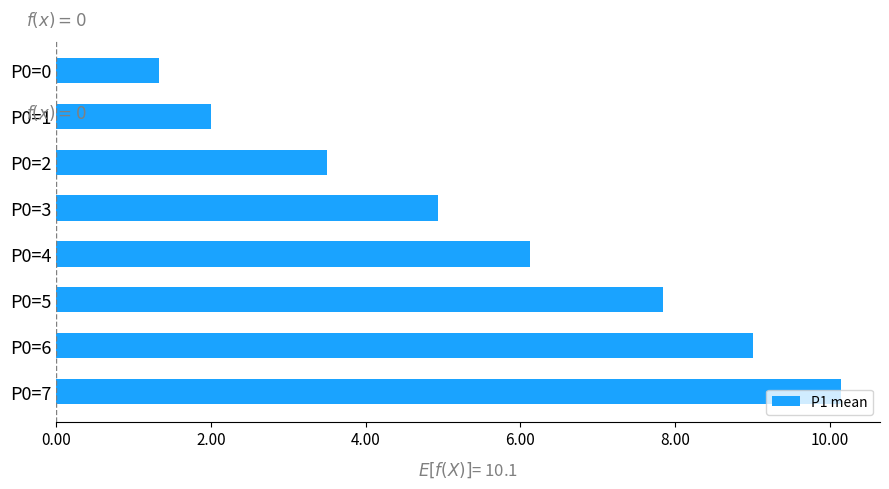

Is it true that the value at P0=2 is 0.7?

False